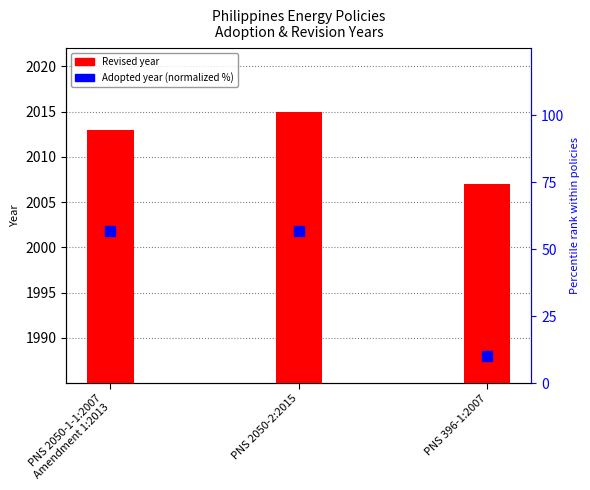

At how many categories does at least one series exceed 53?

2